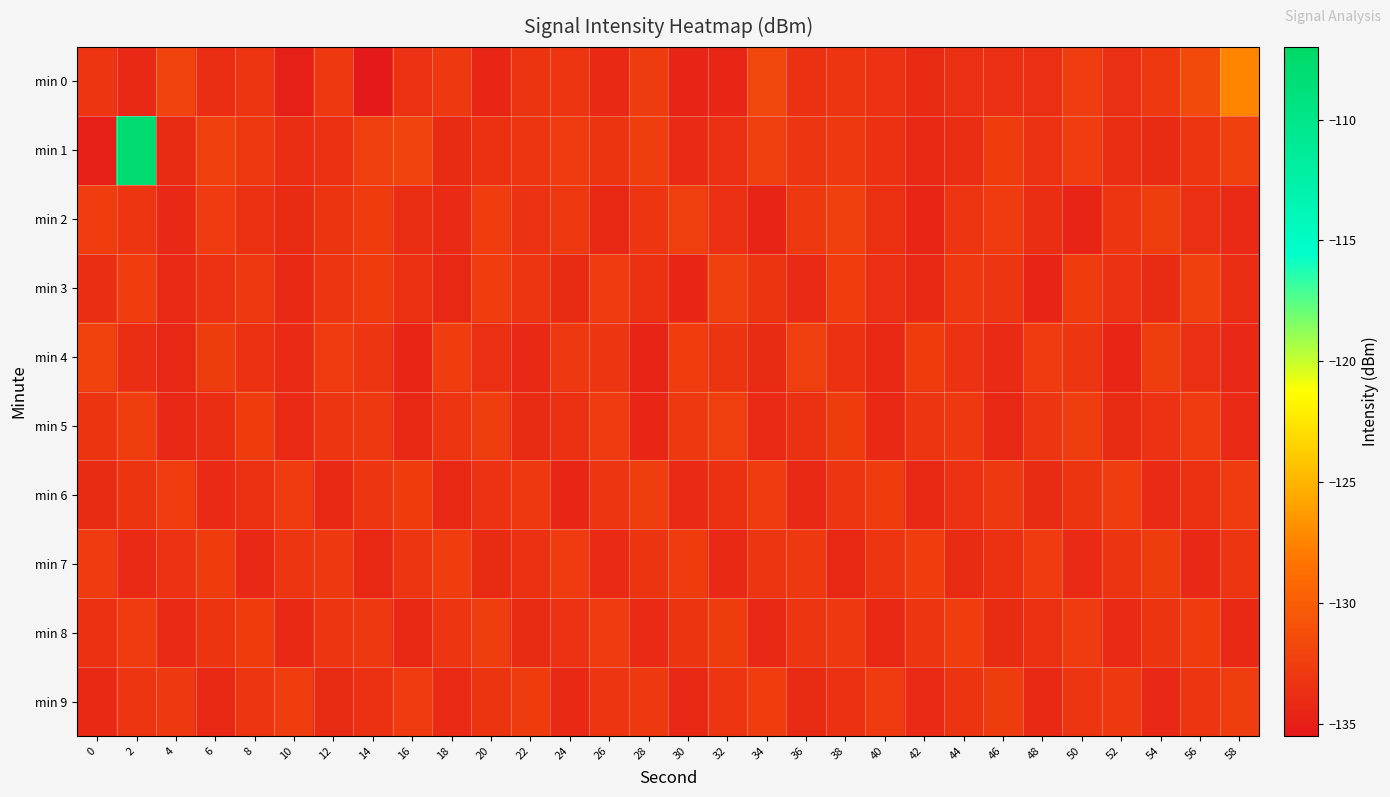

What is the smallest value displayed?

-135.4